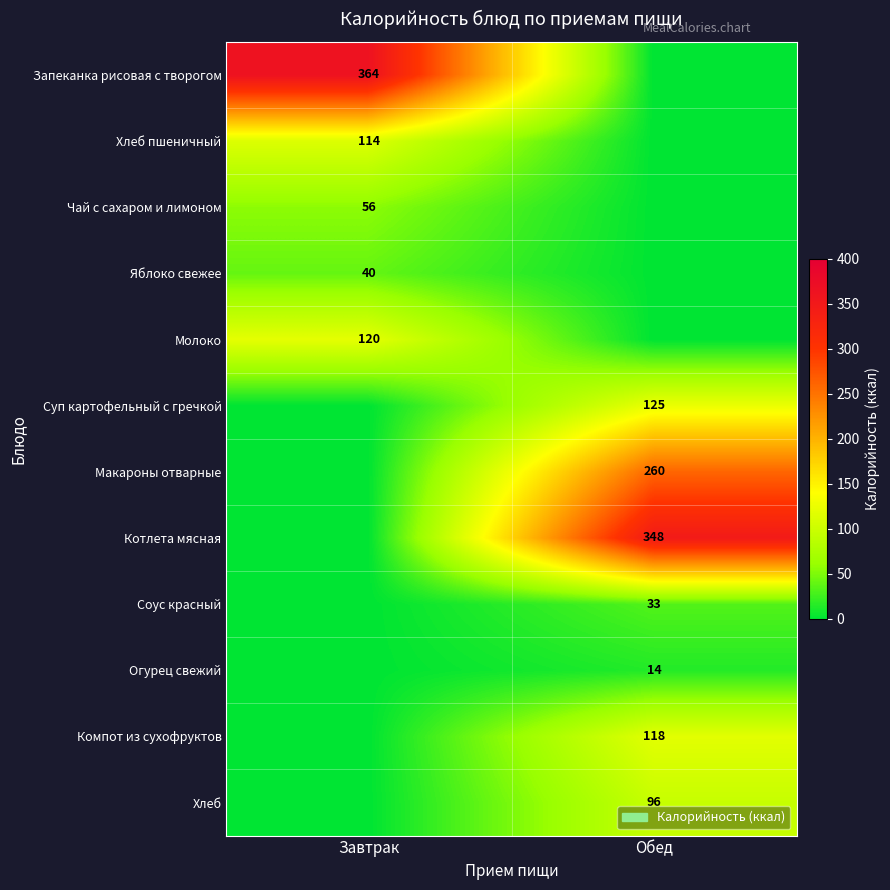

At how many categories does at least one series exceed 335?

2